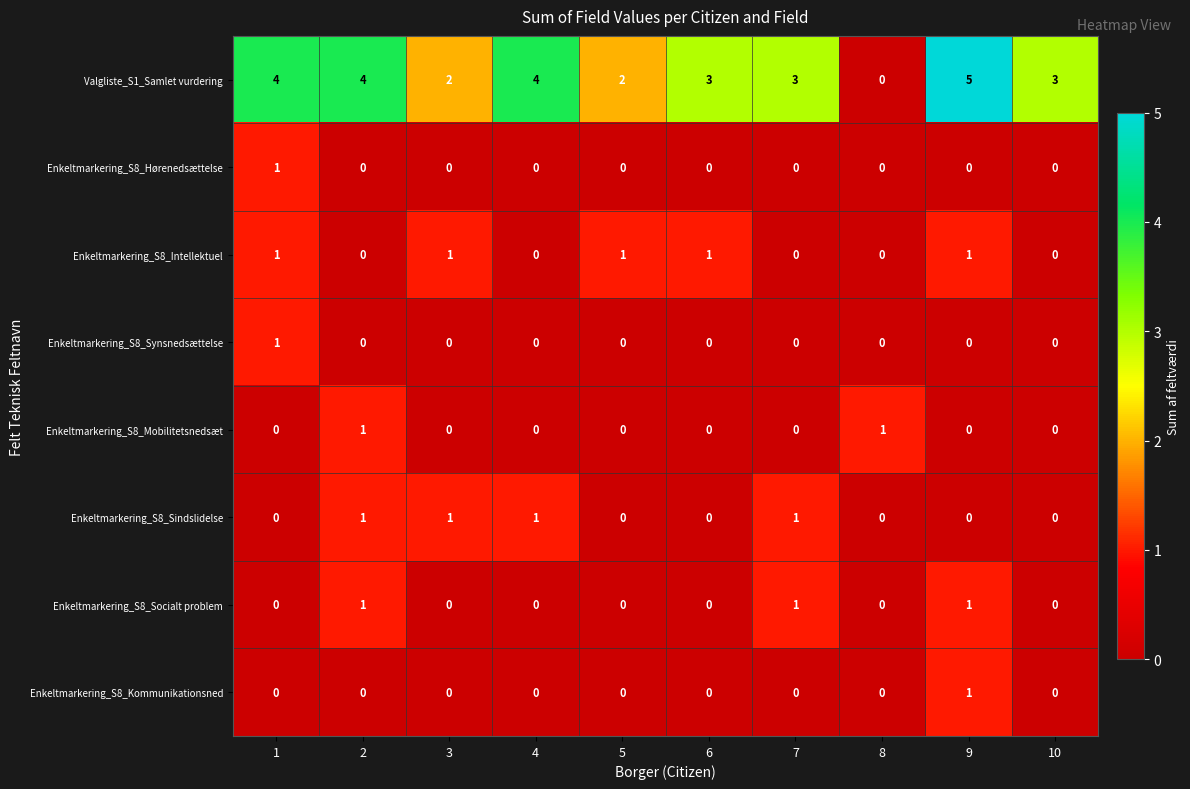

How many Enkeltmarkering_S8_Synsnedsættelse values are between 0 and 1?

10